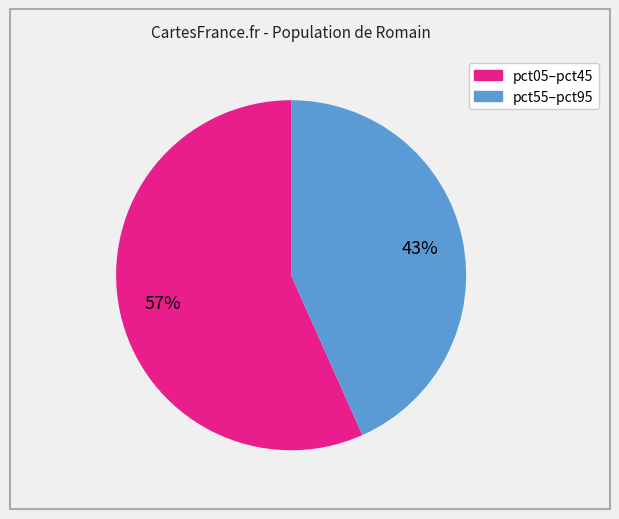

How many slices are in this pie chart?

2